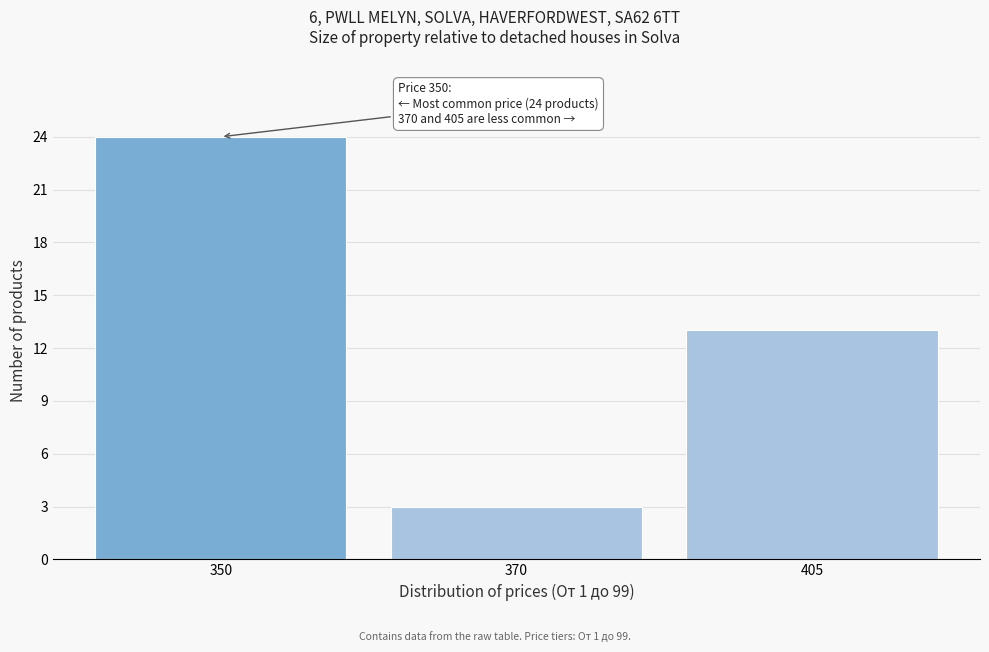

Reading right to left, what are all the values shown in this chart?

13	3	24